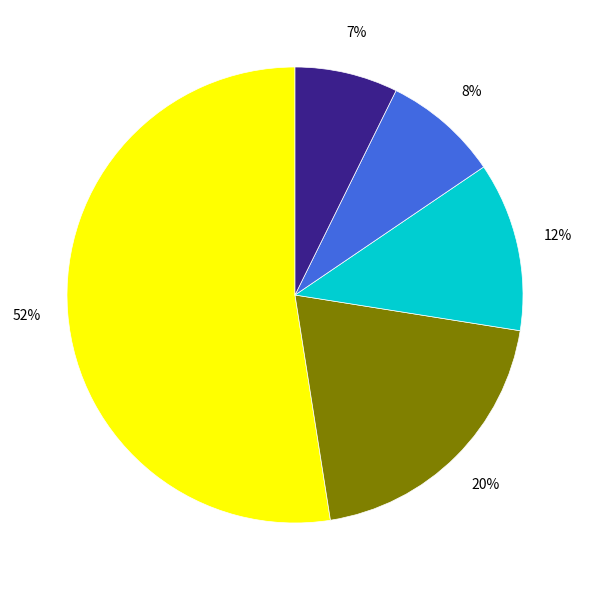

Is there a majority slice in this chart?

Yes